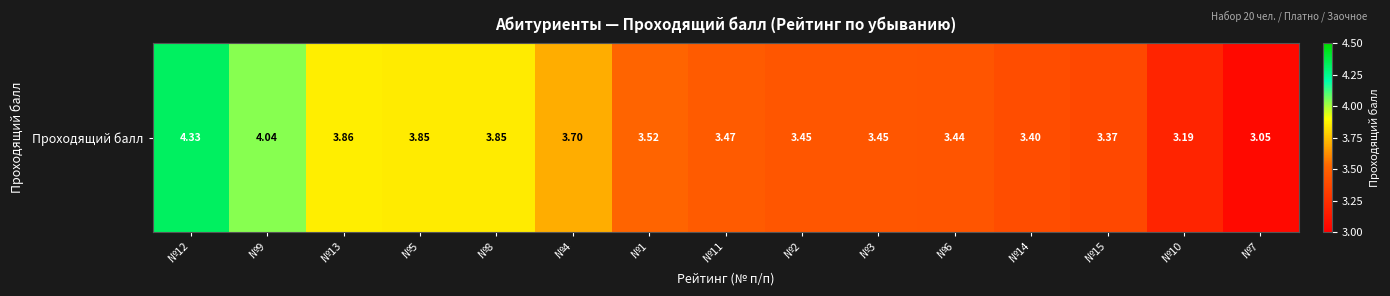

Reading left to right, what are all the values shown in this chart?

№12=4.3	№9=4.0	№13=3.9	№5=3.9	№8=3.9	№4=3.7	№1=3.5	№11=3.5	№2=3.5	№3=3.5	№6=3.4	№14=3.4	№15=3.4	№10=3.2	№7=3.0